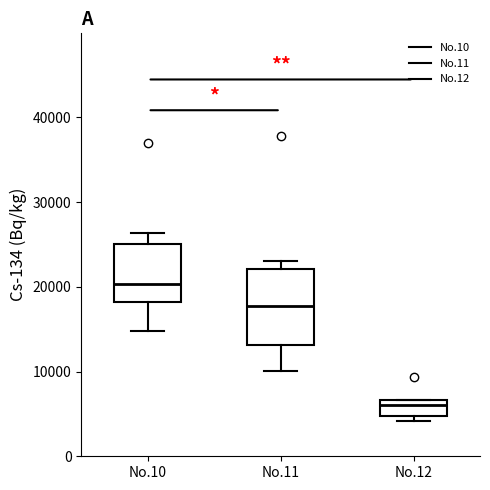

Comparing the boxes themselves (not the whiskers), which one is the tallest?

No.11